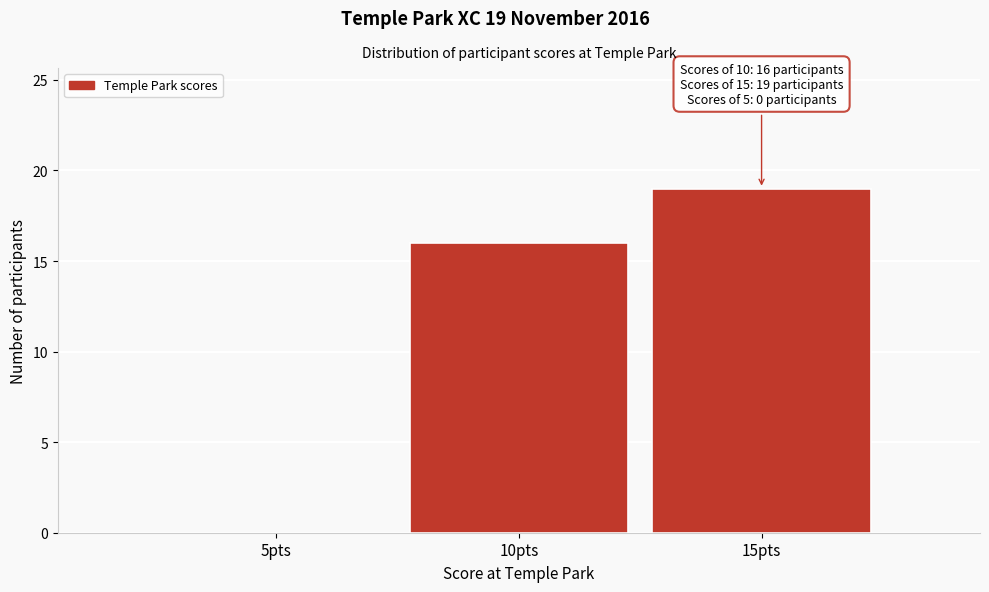

Reading left to right, list all the values displayed in this chart.

5pts=0	10pts=16	15pts=19